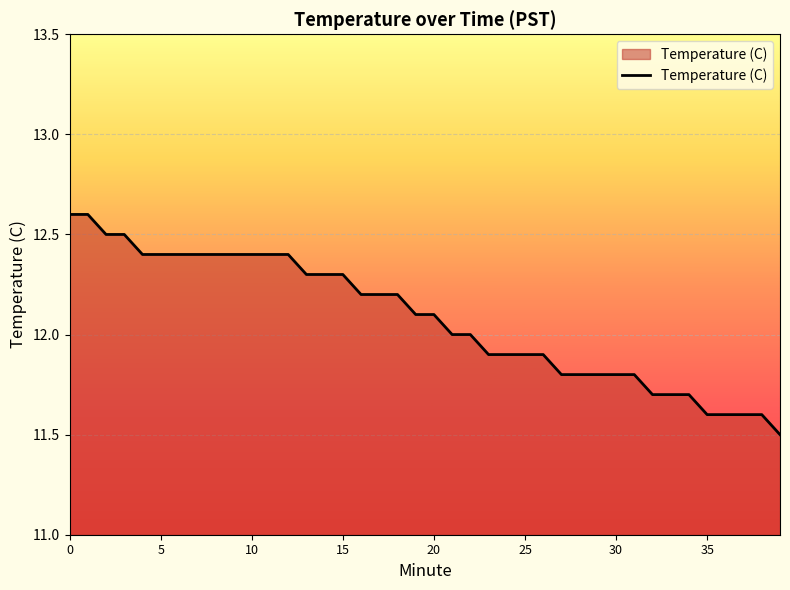

What is the greatest value displayed?

12.6